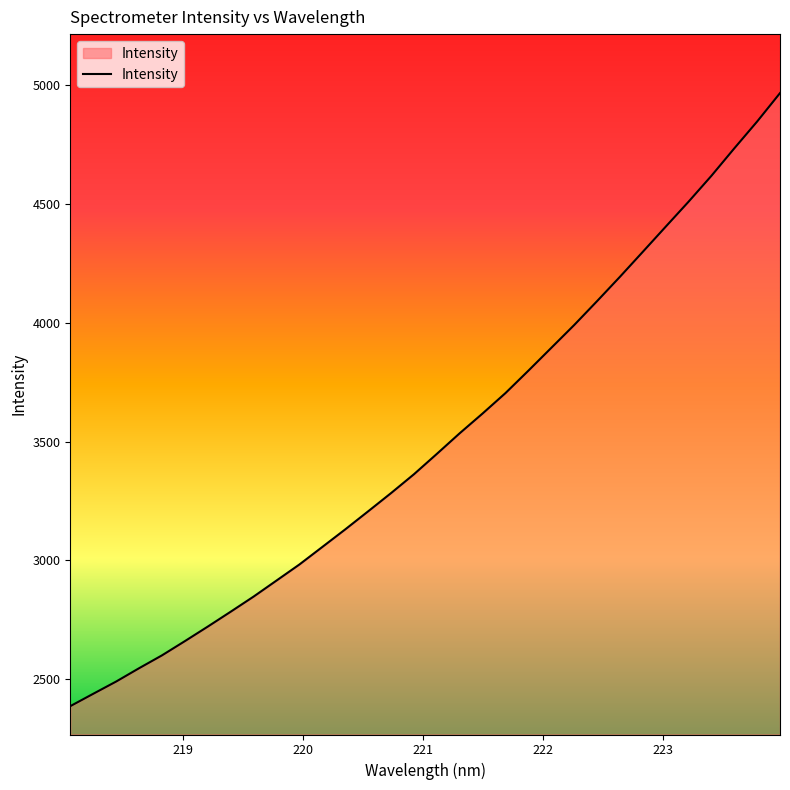

What is the greatest value displayed?

4967.6